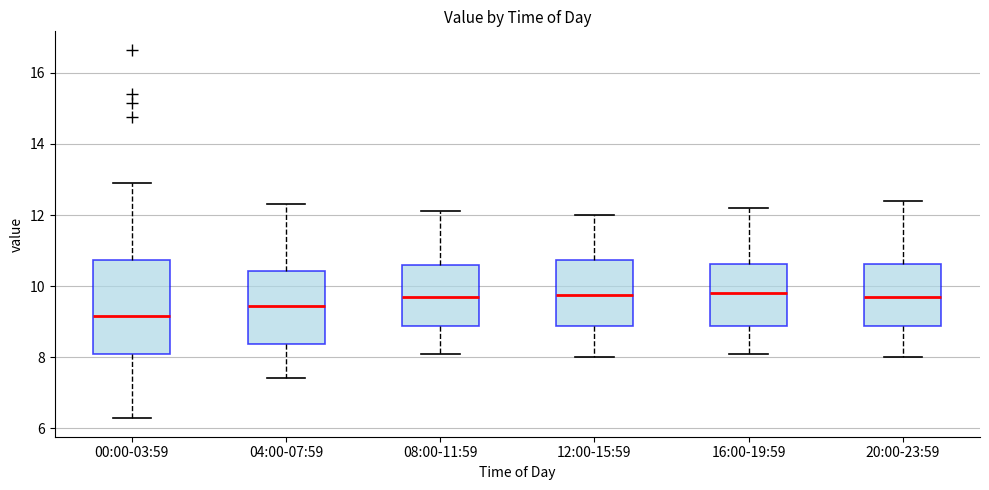

Reading left to right, read every box against the y-axis: the position of its median line, the range the box covers, and the ends of its whiskers. The values are not printed on the chart, so give them approximately, as read against the axis.

00:00-03:59: median 9.2, box 8.0 to 10.8, whiskers 6.2 to 13.0
04:00-07:59: median 9.4, box 8.4 to 10.4, whiskers 7.4 to 12.4
08:00-11:59: median 9.8, box 8.8 to 10.6, whiskers 8.2 to 12.2
12:00-15:59: median 9.8, box 8.8 to 10.8, whiskers 8.0 to 12.0
16:00-19:59: median 9.8, box 8.8 to 10.6, whiskers 8.2 to 12.2
20:00-23:59: median 9.8, box 8.8 to 10.6, whiskers 8.0 to 12.4